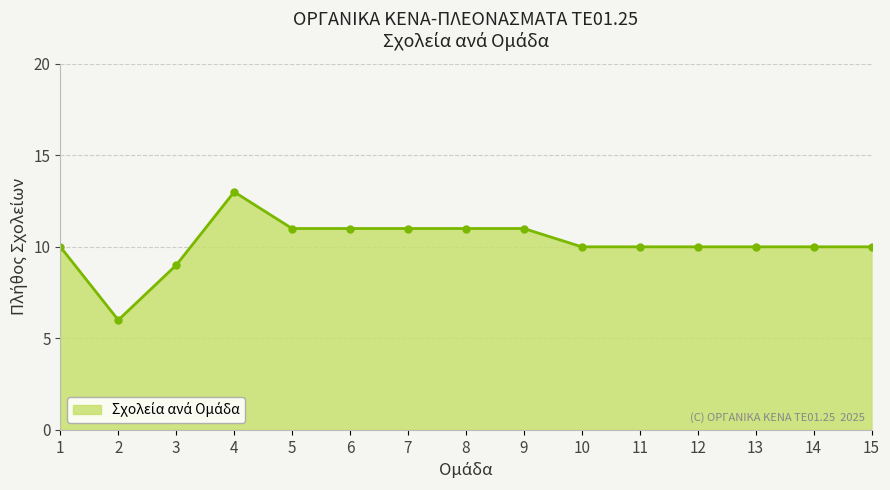

How many lines are shown in the chart?

1